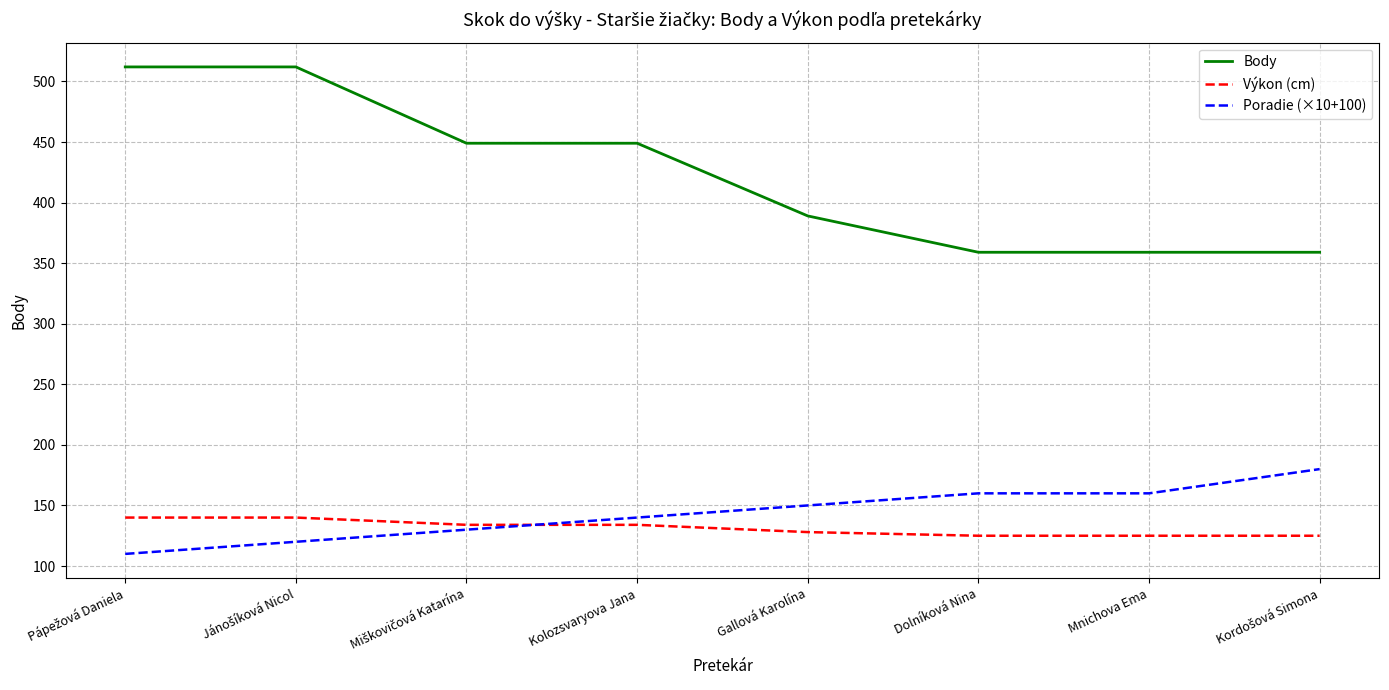

At Dolníková Nina, list the series in order from smallest to largest.

Výkon (cm), Poradie (×10+100), Body